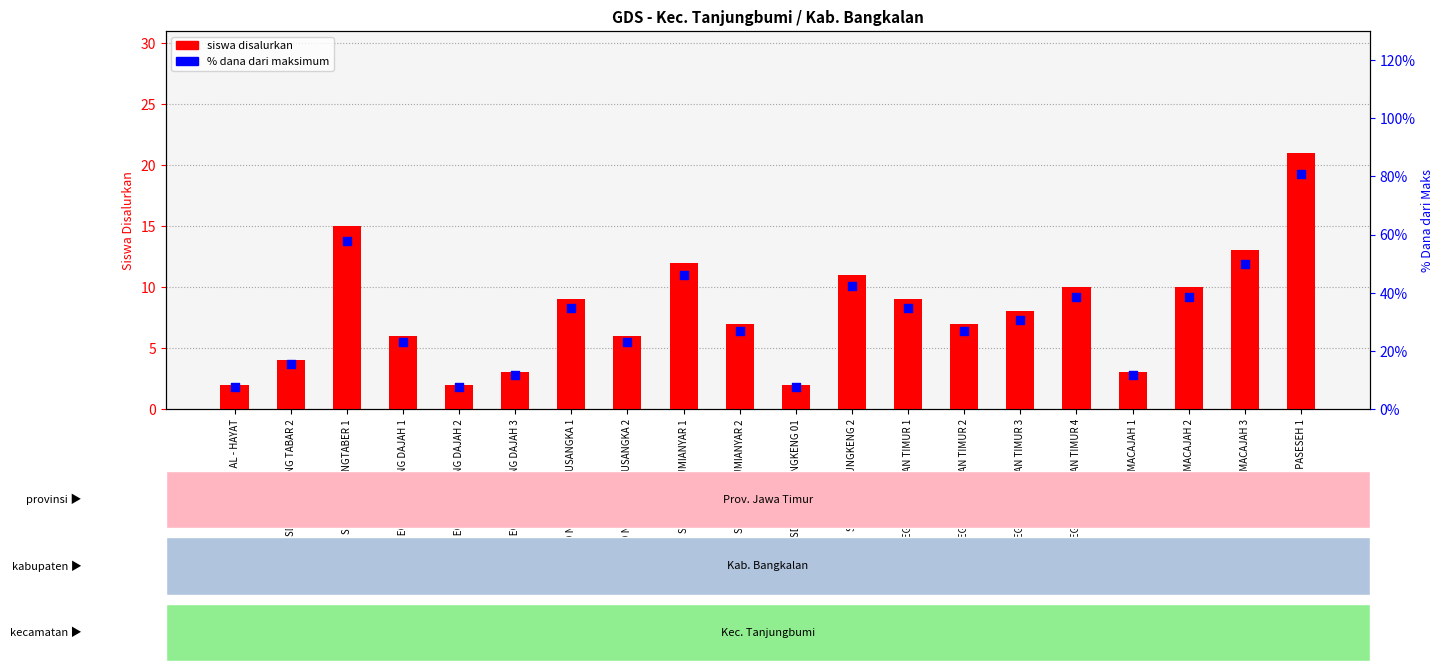

Which series reaches the minimum Y coordinate?

siswa disalurkan